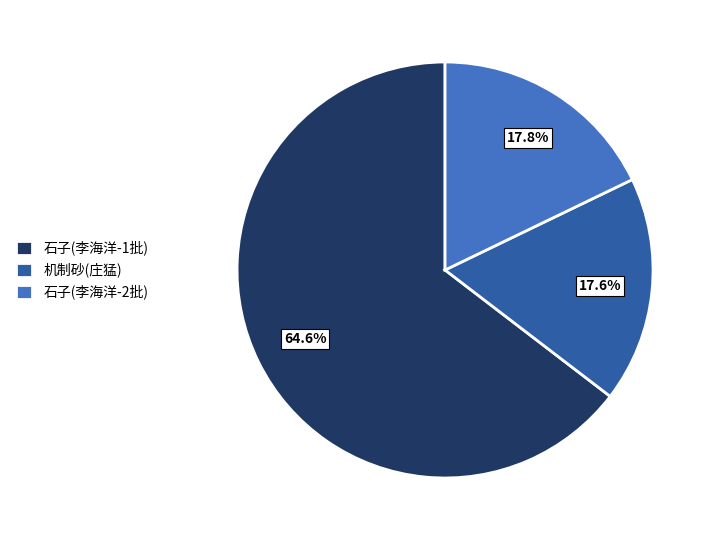

What is the largest slice in the pie chart?

石子(李海洋-1批)